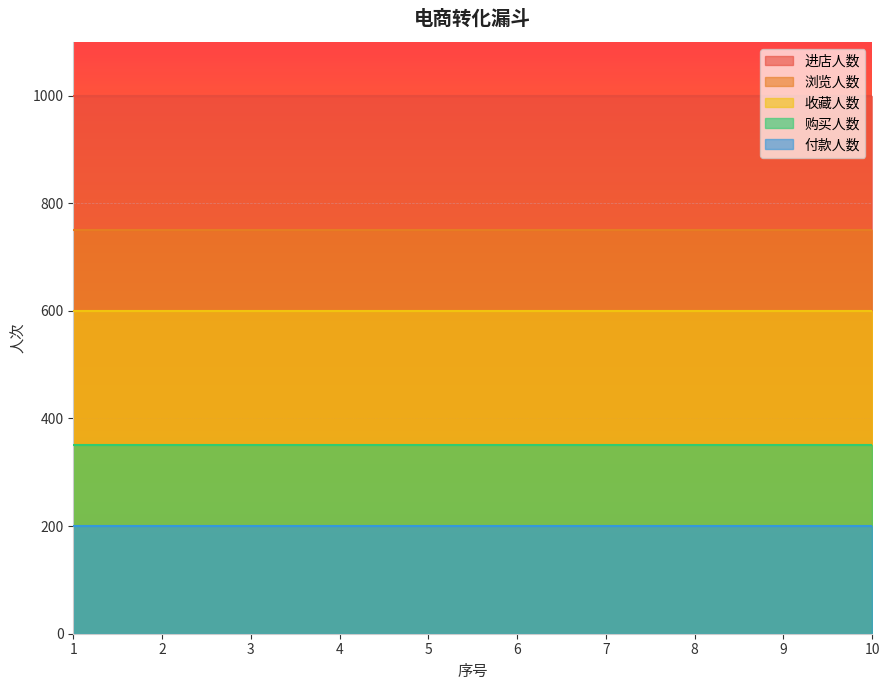

How many distinct data groups are displayed?

5